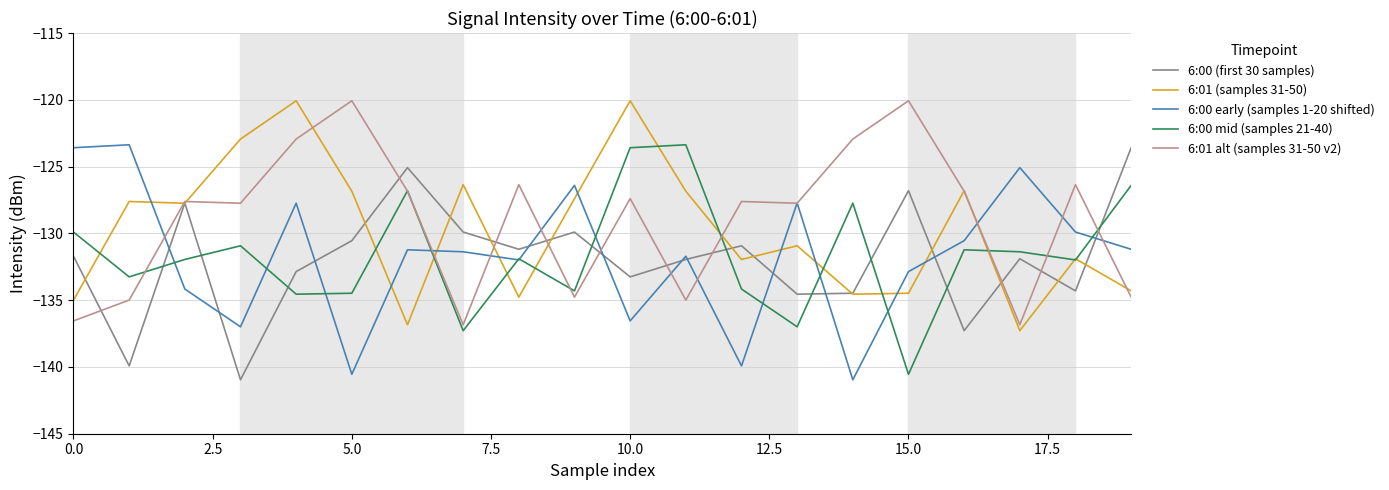

What is the greatest value displayed?

-120.1